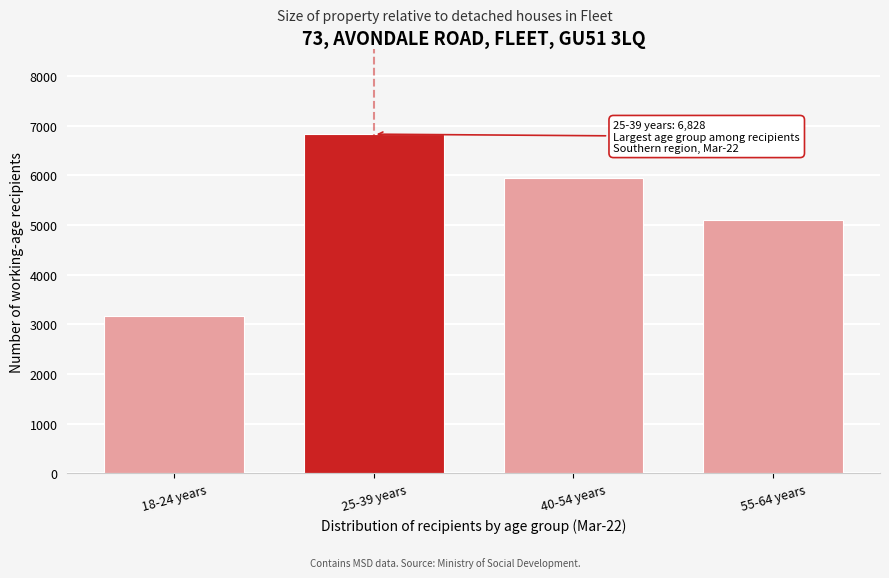

Reading left to right, list all the values displayed in this chart.

3174	6828	5952	5091